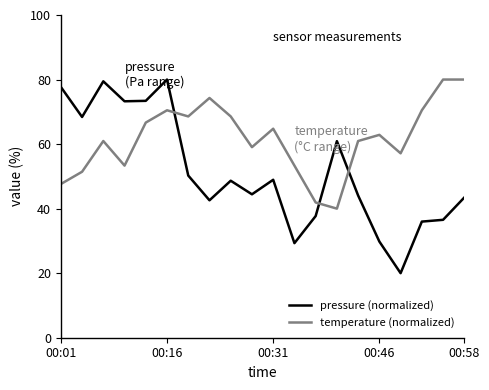

At how many categories does at least one series exceed 77?

5